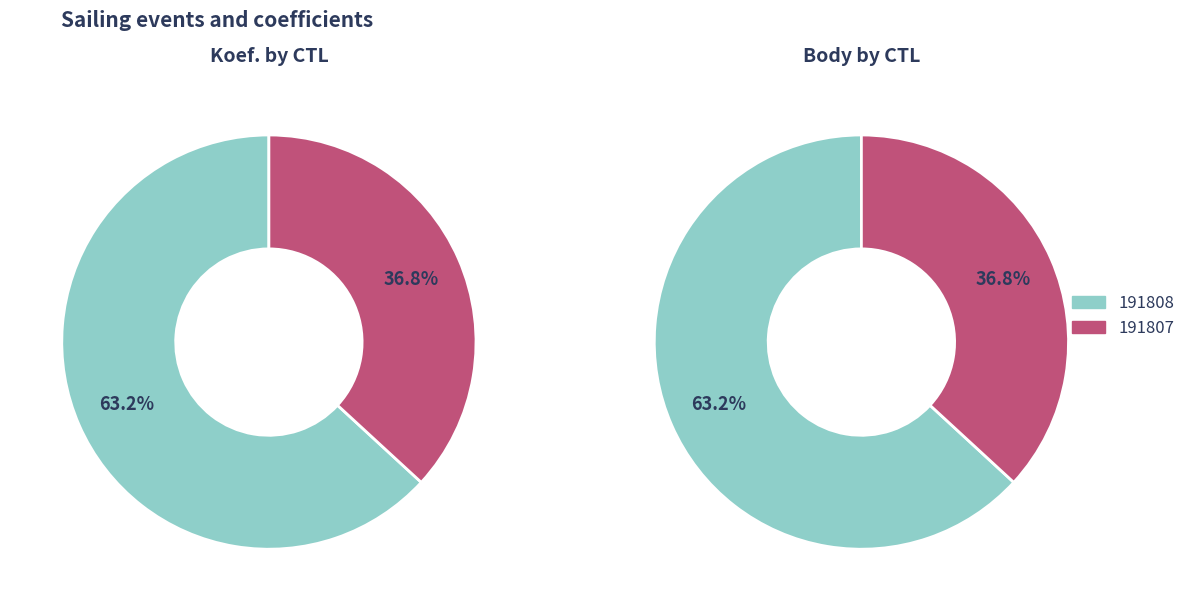

Is there a majority slice in this chart?

Yes